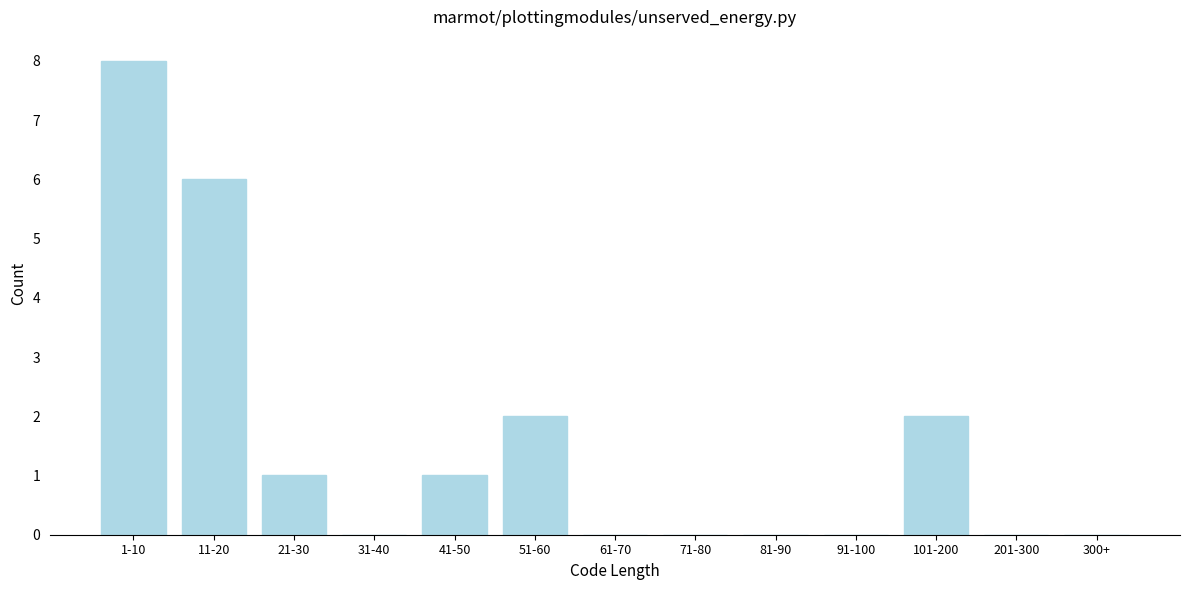

Reading left to right, transcribe all the data shown in this chart.

1-10=8	11-20=6	21-30=1	31-40=0	41-50=1	51-60=2	61-70=0	71-80=0	81-90=0	91-100=0	101-200=2	201-300=0	300+=0